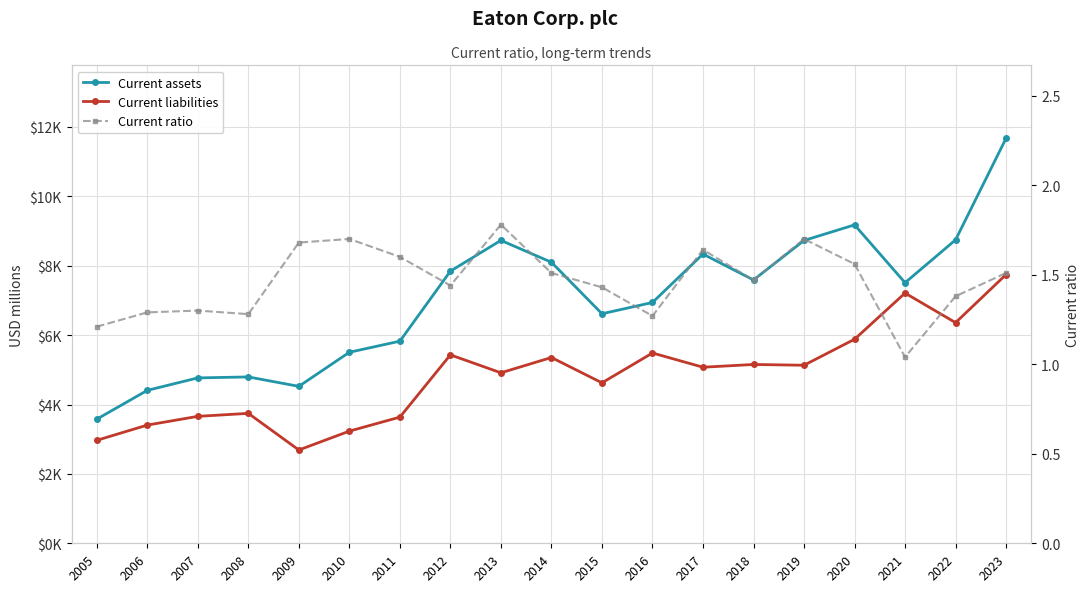

How many distinct data groups are displayed?

3